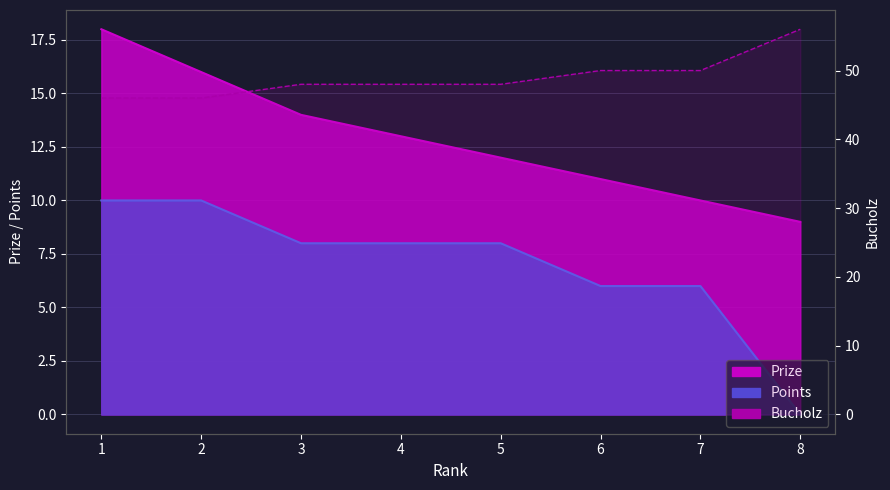

What is the sum of all Points values?

56